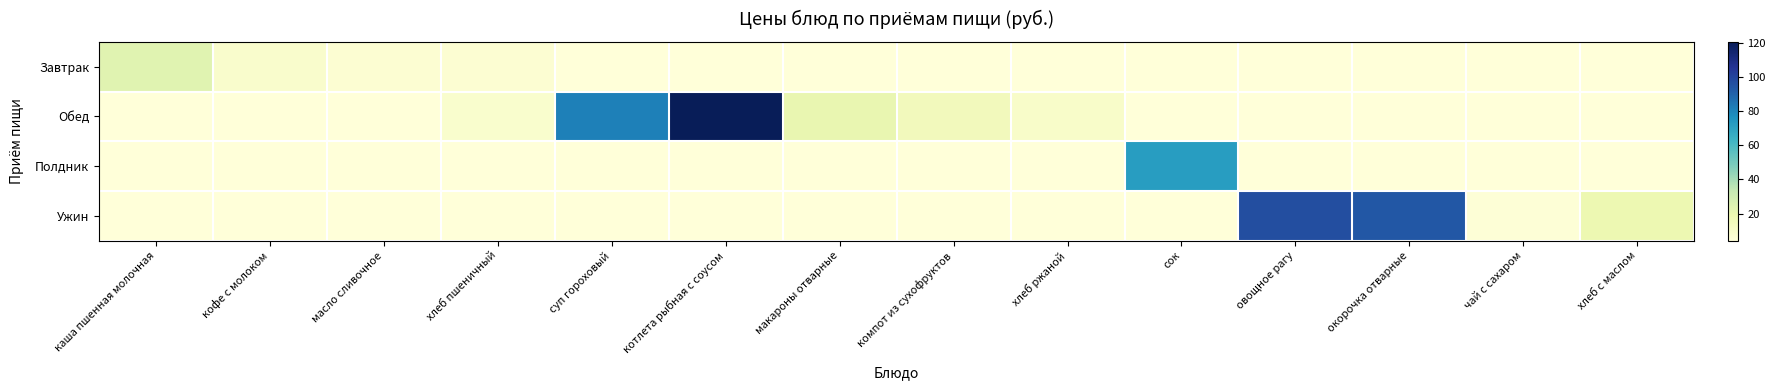

At which category is the sum across all series the highest?

котлета рыбная с соусом